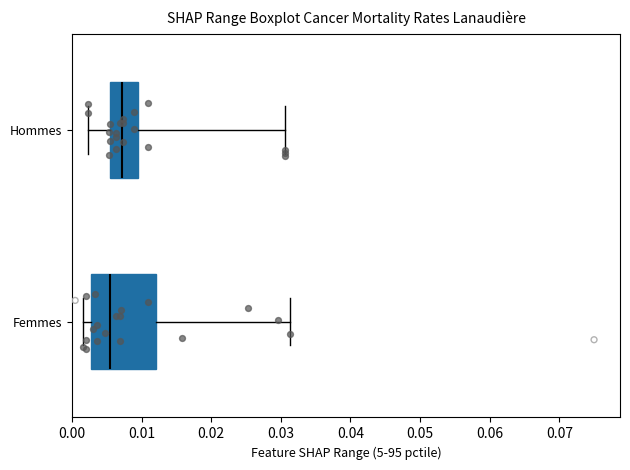

Reading bottom to top, read every box against the x-axis: the position of its median line, the range the box covers, and the ends of its whiskers. The values are not printed on the chart, so give them approximately, as read against the axis.

Femmes: median 0.005, box 0.003 to 0.012, whiskers 0.002 to 0.031
Hommes: median 0.007, box 0.005 to 0.009, whiskers 0.002 to 0.031